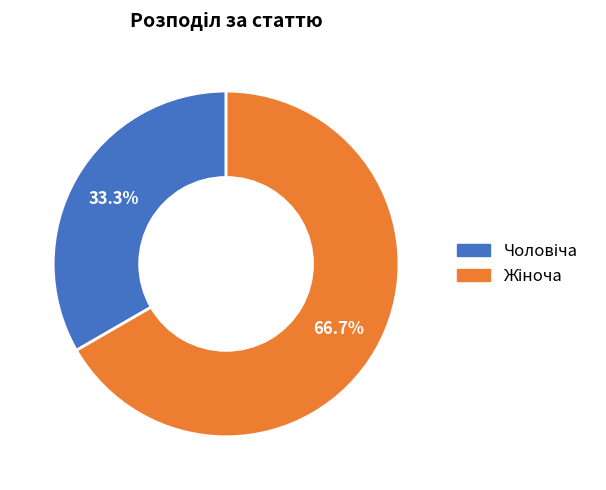

How many segments does this pie chart have?

2